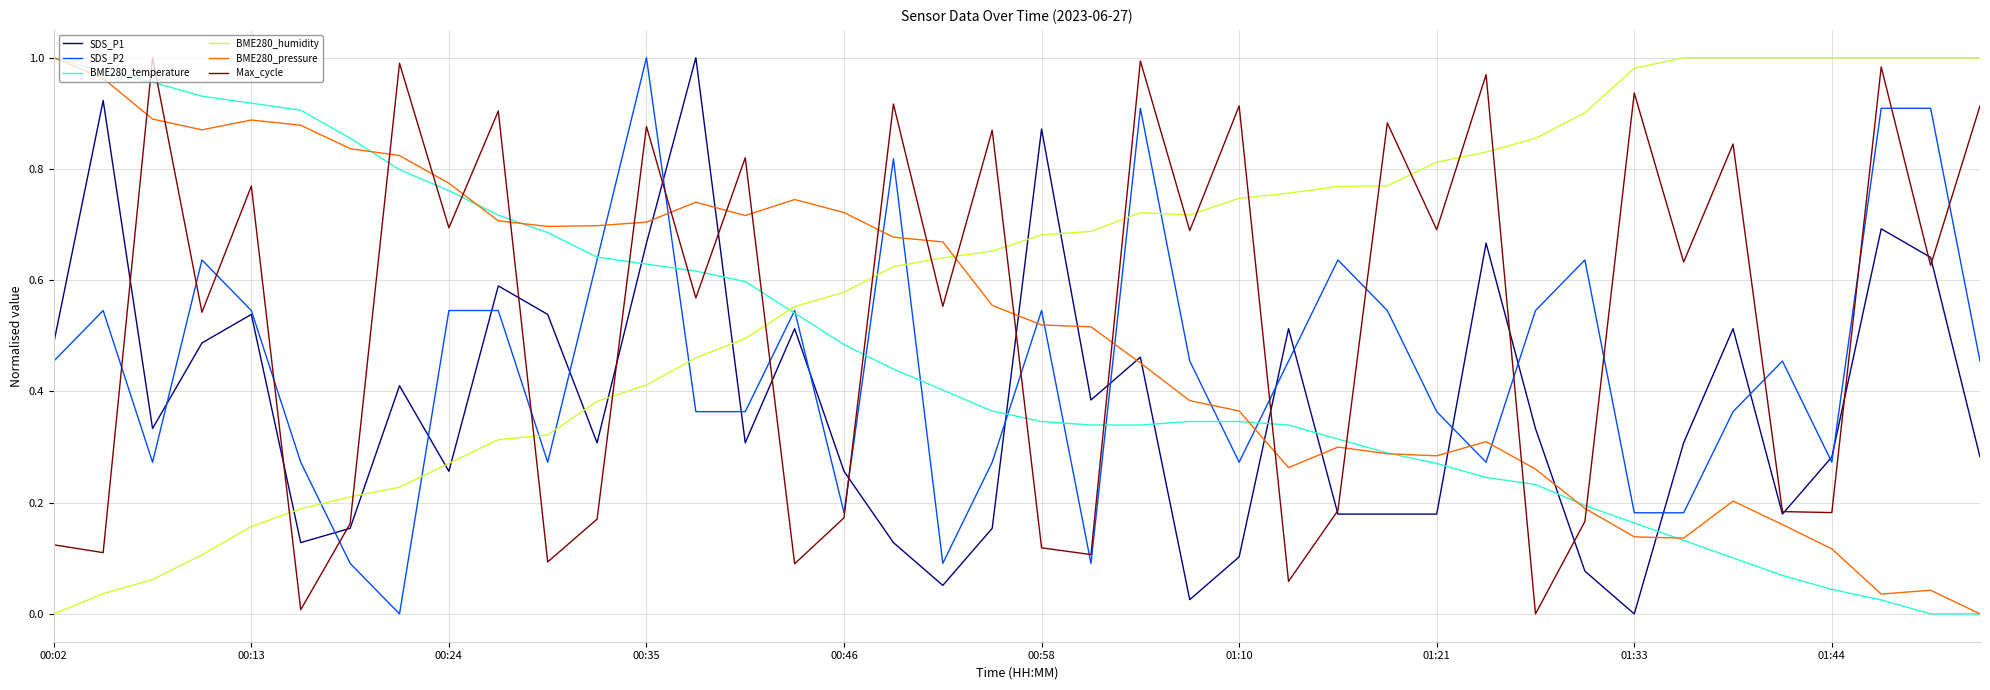

After their last crossing, which series has the higher values: BME280_pressure or BME280_humidity?

BME280_humidity